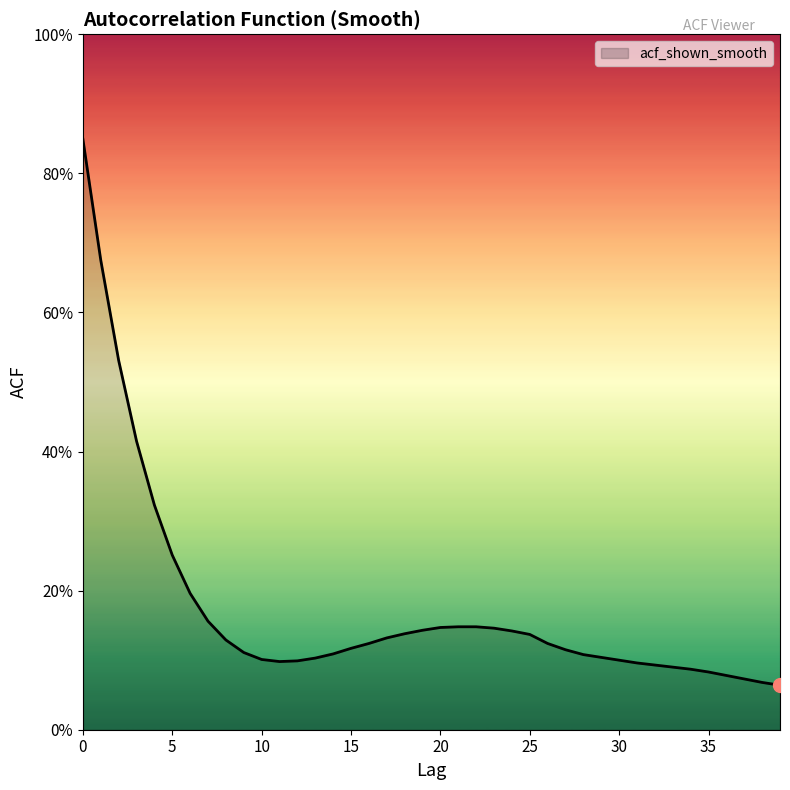

Does the chart display data point markers on the line(s)?

No